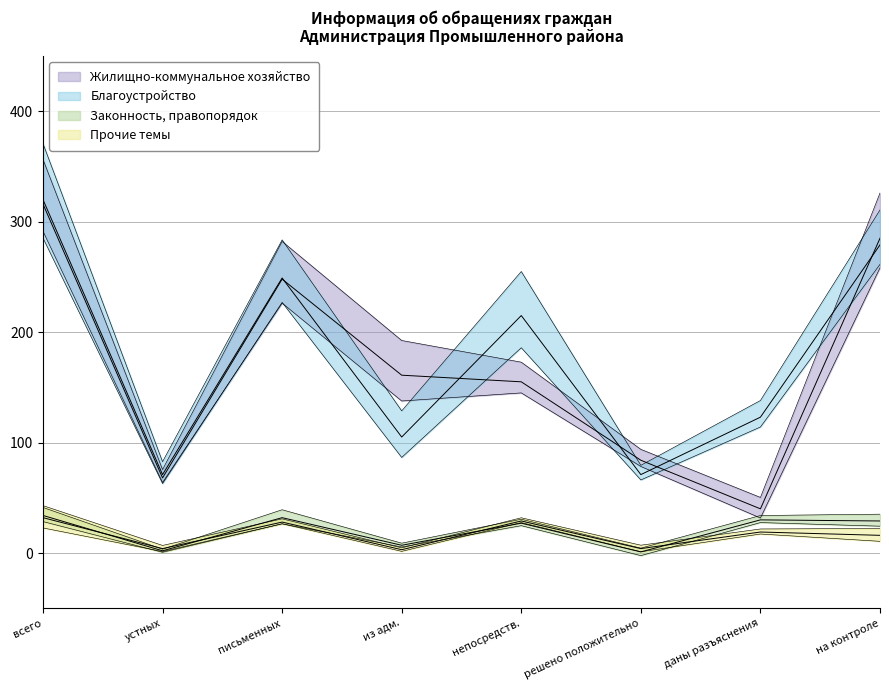

What is the lowest value of the Прочие темы series?

3